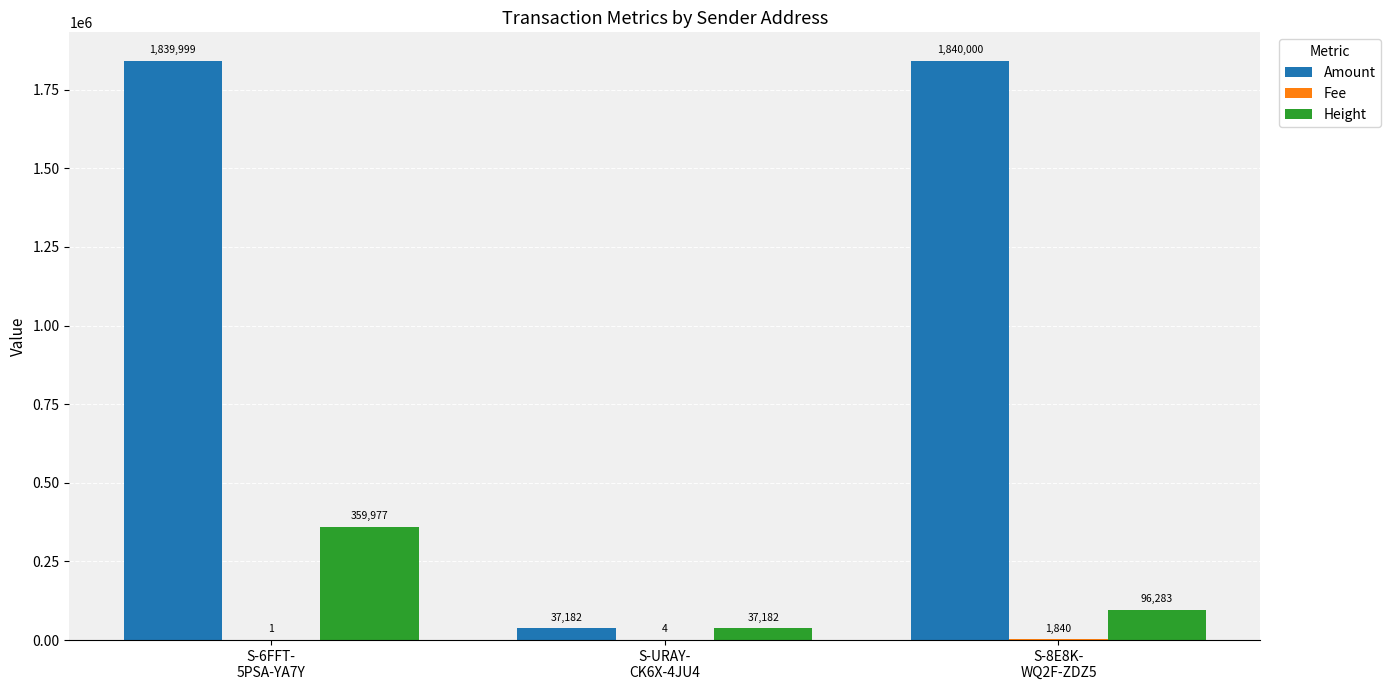

The value of Height at S-6FFT-
5PSA-YA7Y is 359977. True or false?

True